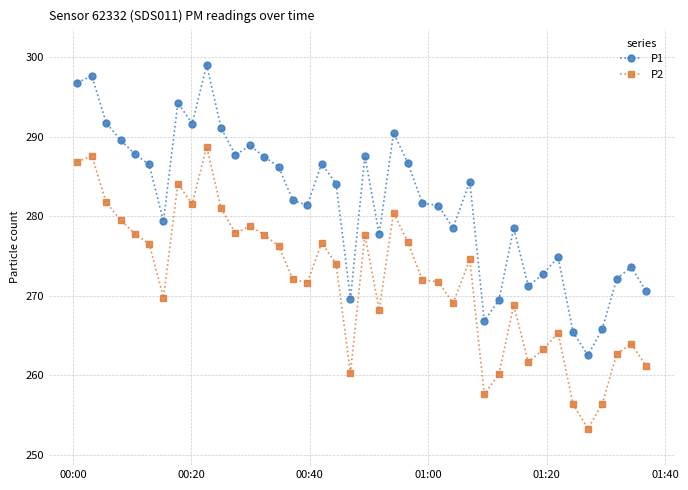

What is the greatest value displayed?

299.0